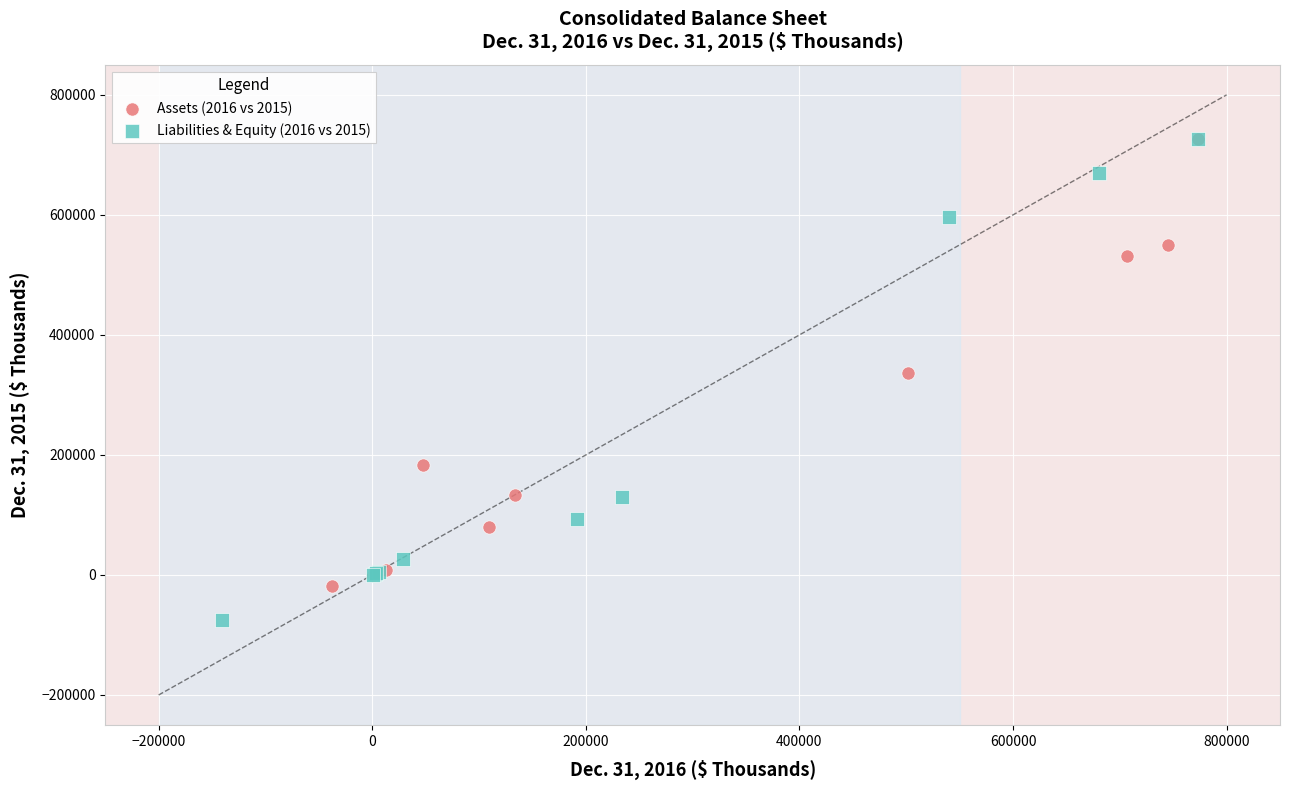

Which series has the largest Y range (max minus min)?

Liabilities & Equity (2016 vs 2015)